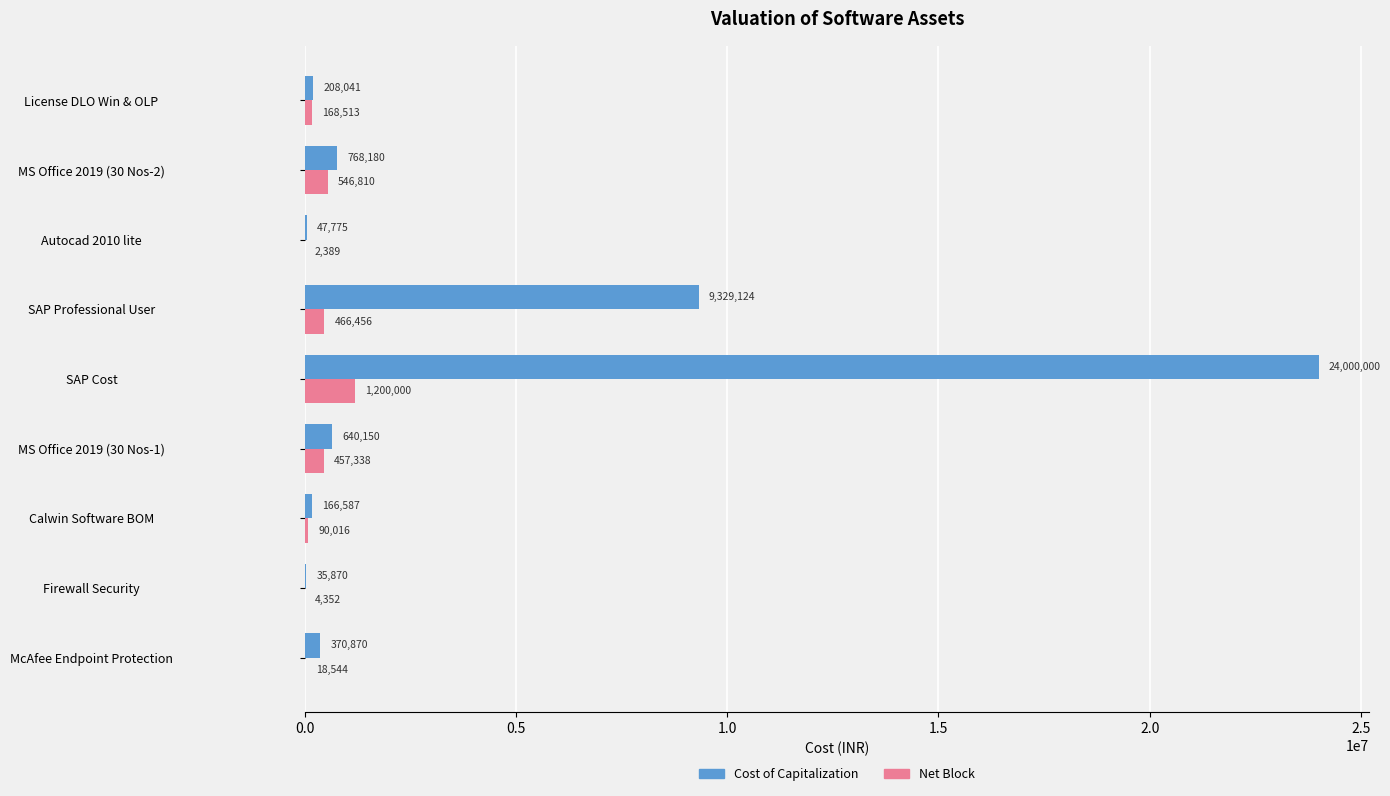

What is the sum of the Cost of Capitalization values at MS Office 2019 (30 Nos-2) and Autocad 2010 lite?

815955.0